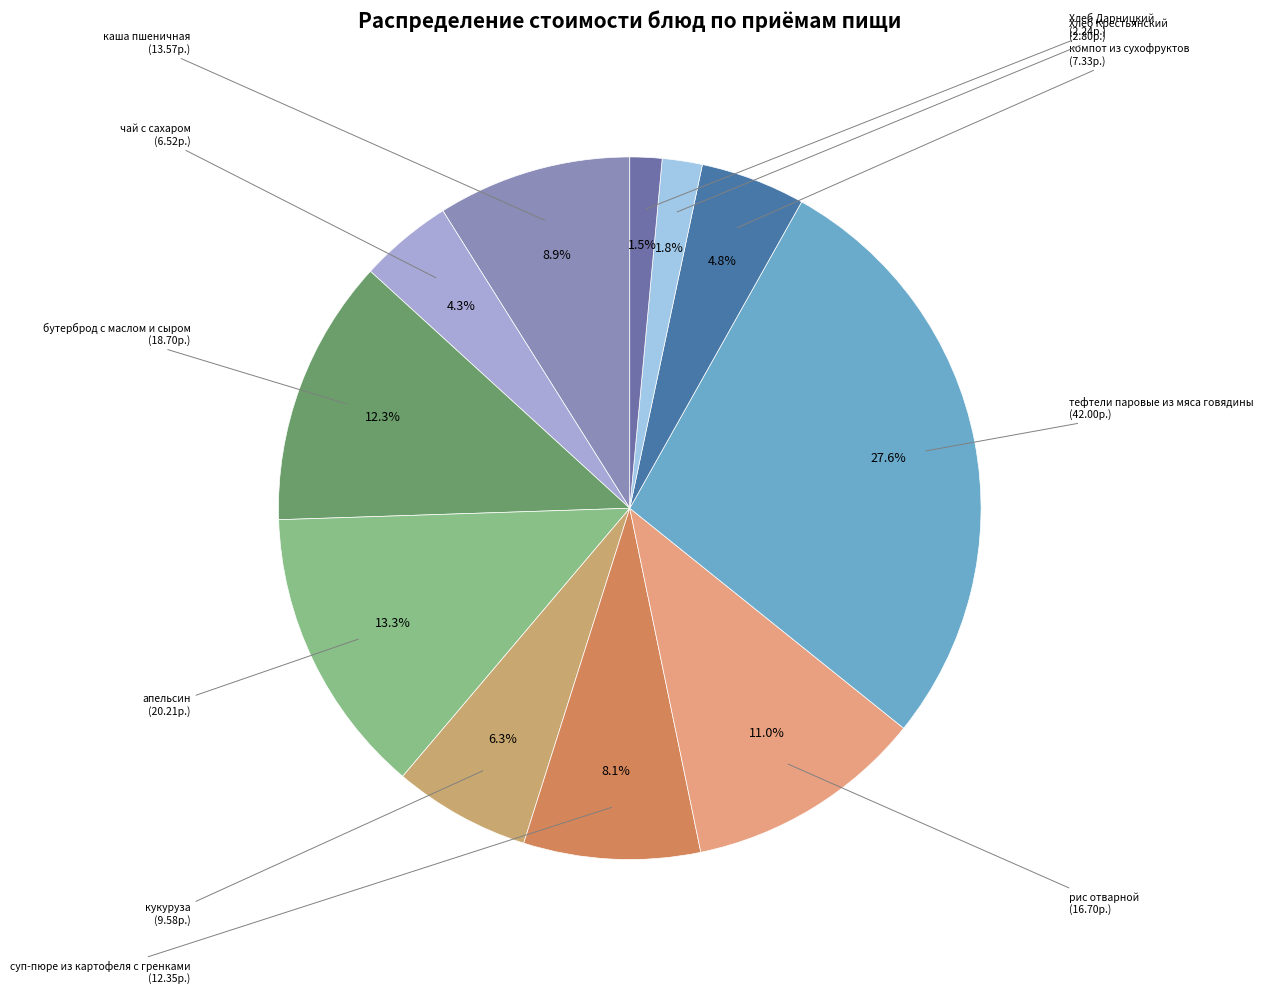

Which category has the smallest portion of the pie?

Хлеб Дарницкий